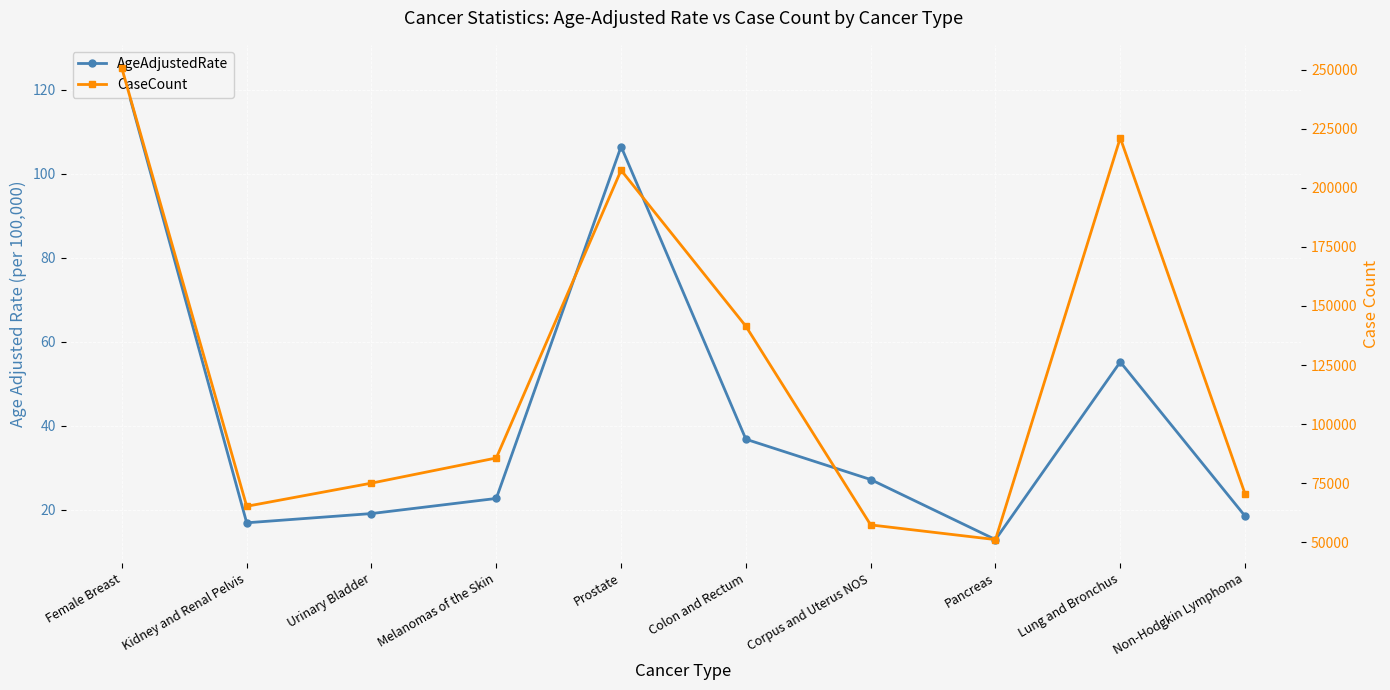

What is the spread (max minus min) of values at Corpus and Uterus NOS?

57340.8